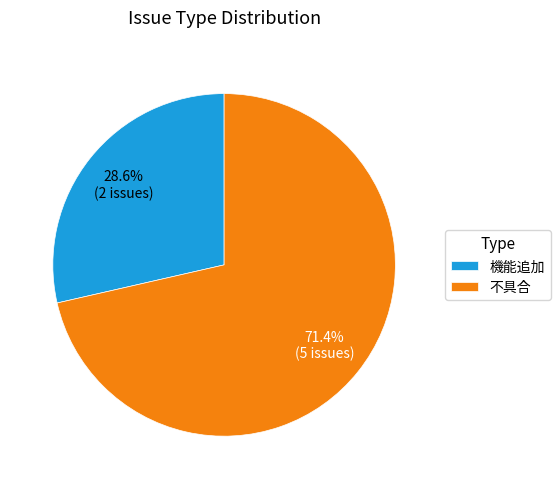

Rank the categories by value from highest to lowest.

不具合, 機能追加